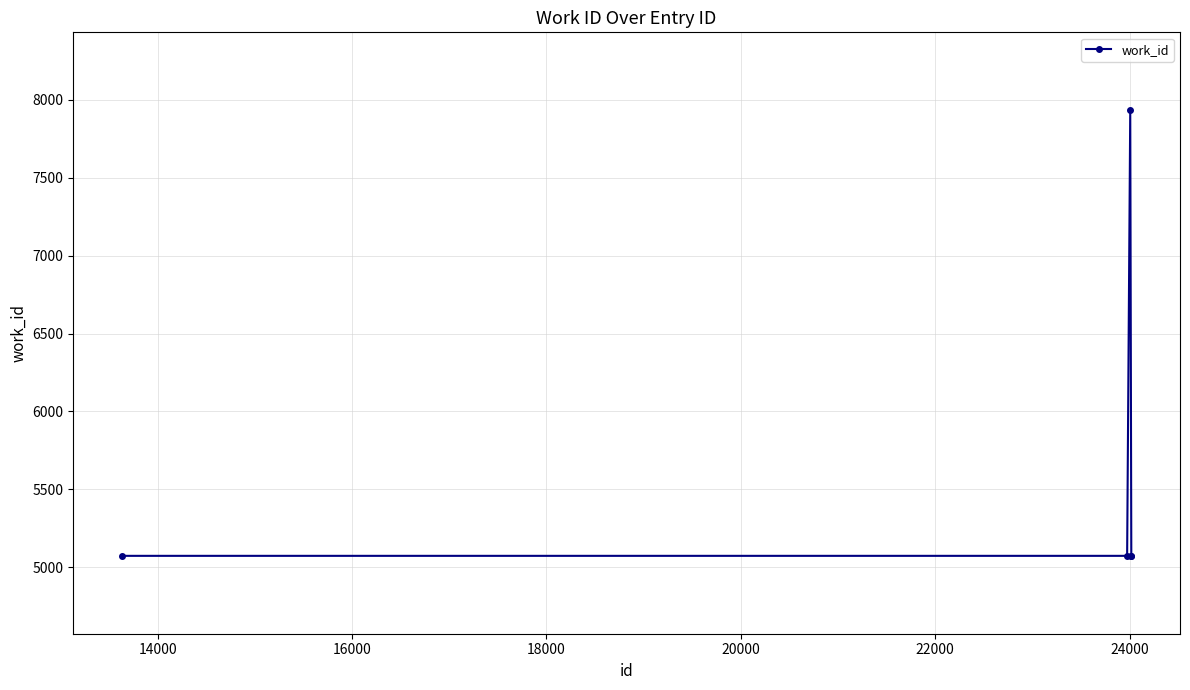

How many points are higher than both their immediate neighbors (excluding endpoints)?

1